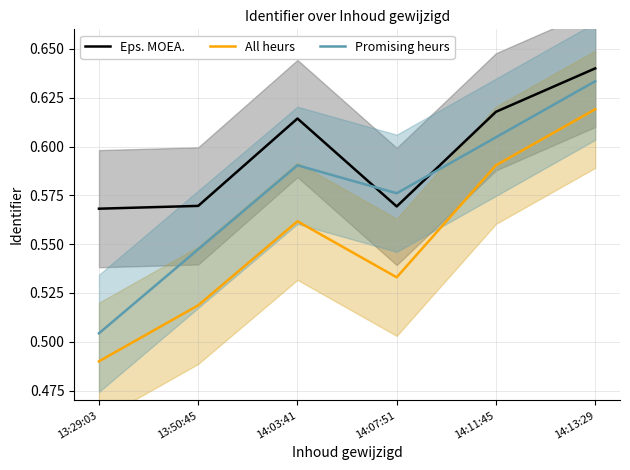

How many times do Promising heurs and Eps. MOEA. cross each other?

2